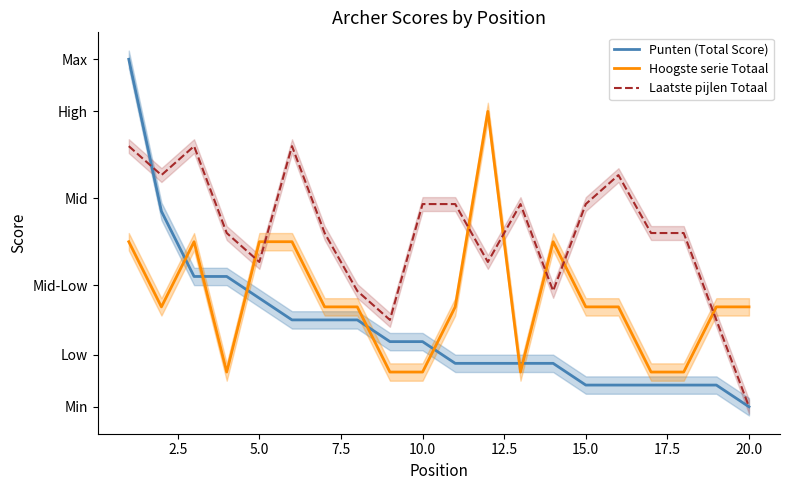

What is the average value of the Hoogste serie Totaal series?

71.2